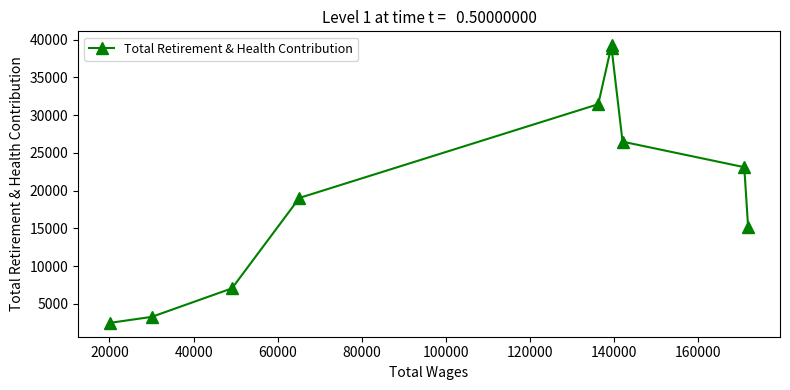

Is it true that the value at 40000 is 46562?

False